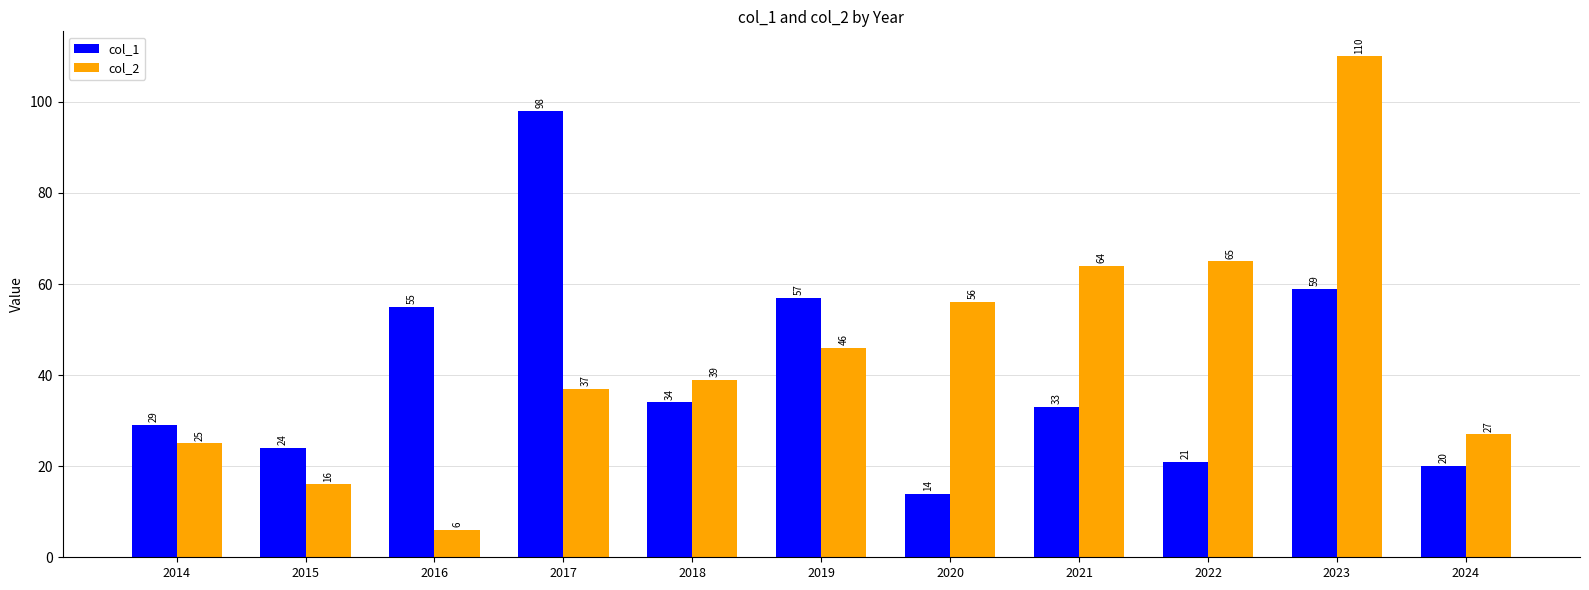

What are all the series names shown in the legend?

col_1, col_2